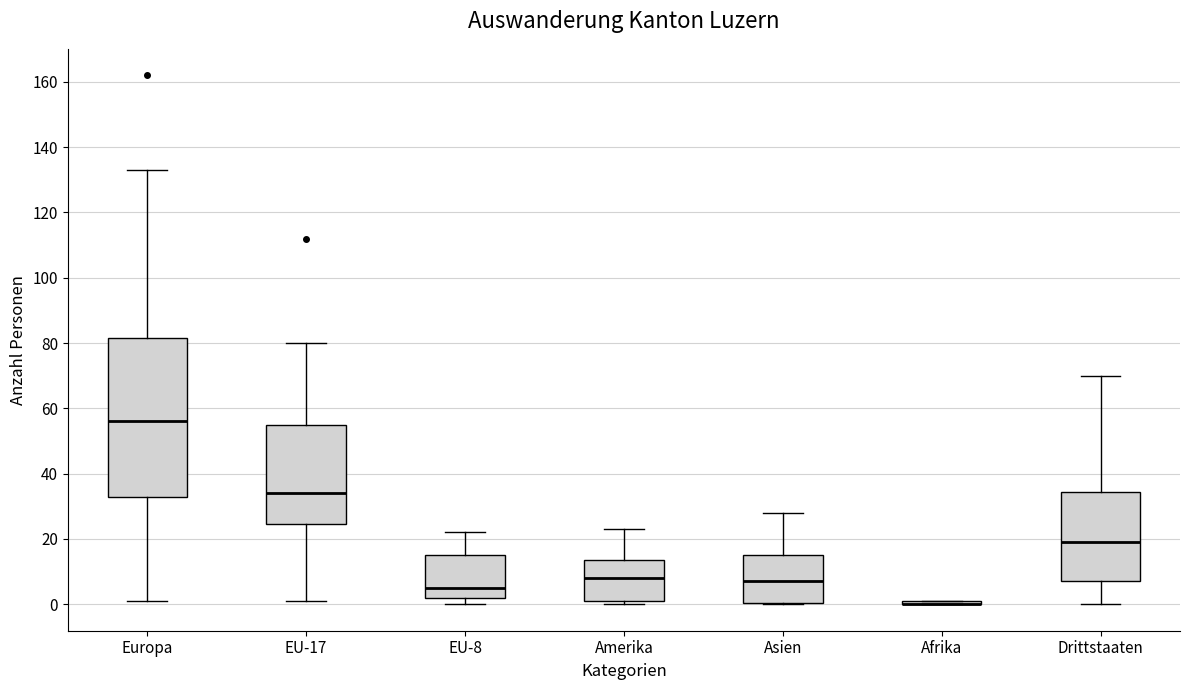

Where is the lower edge of the box for Drittstaaten on the y-axis? The values are not printed on the chart, so give them approximately, as read against the axis.

8